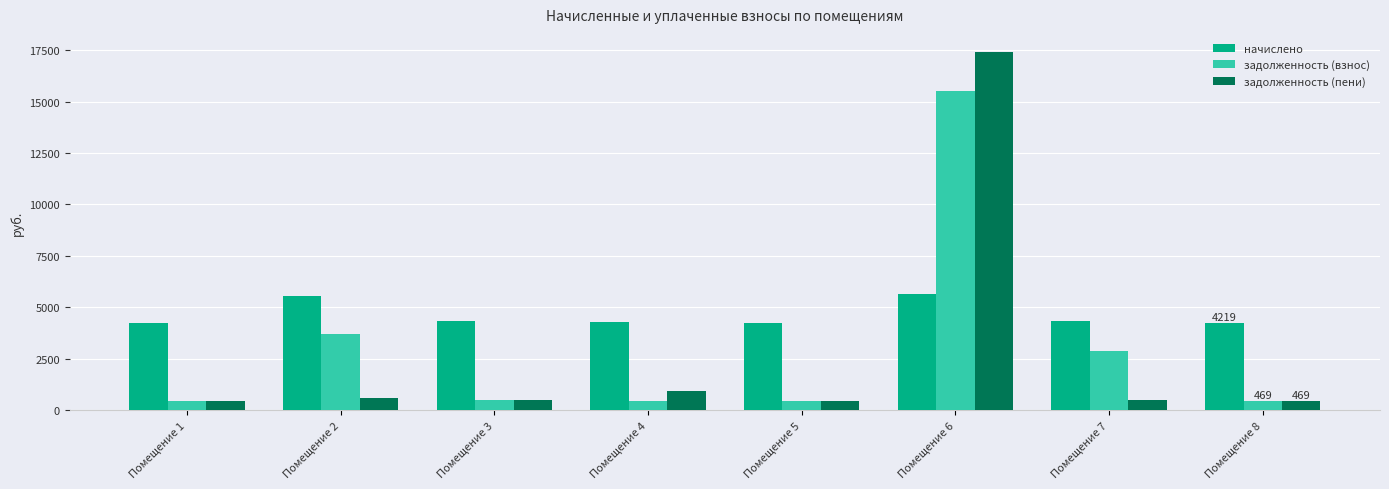

True or false: задолженность (взнос) has a value of 2898.1 at Помещение 7.

True